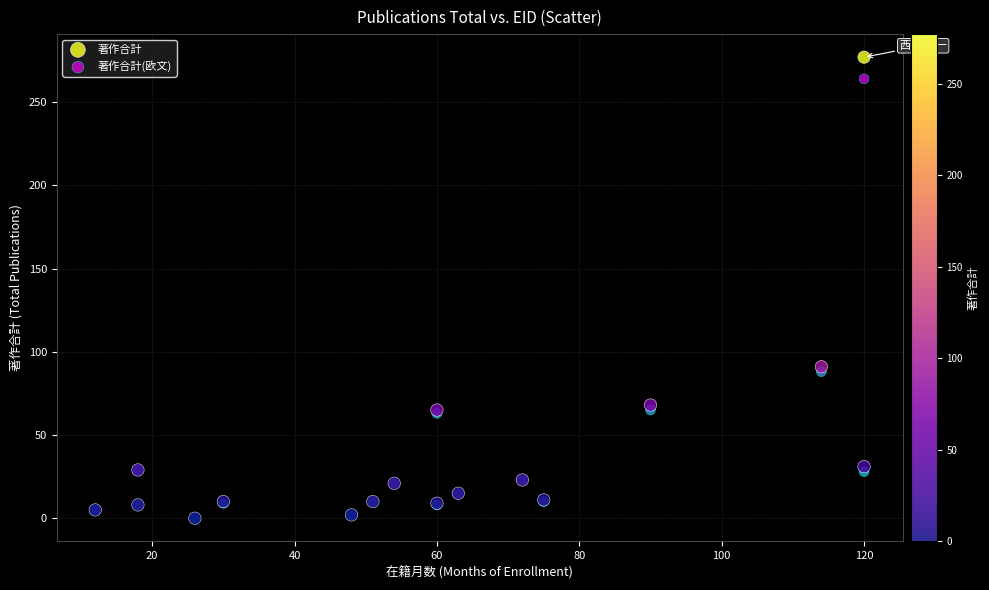

What are all the series names shown in the legend?

著作合計, 著作合計(欧文)